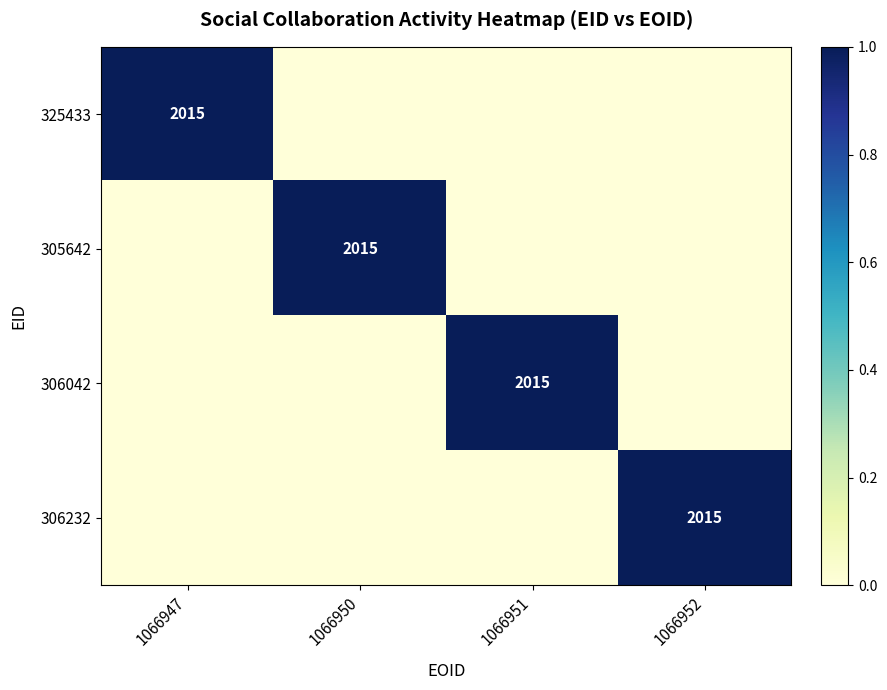

The value of 305642 at 1066950 is 2015. True or false?

True